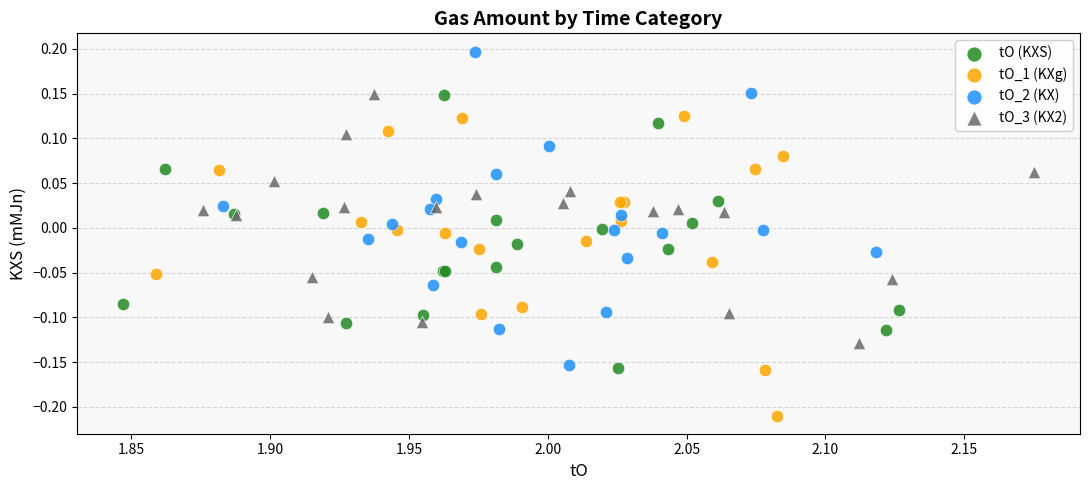

Which series contains the lowest Y value?

tO_1 (KXg)